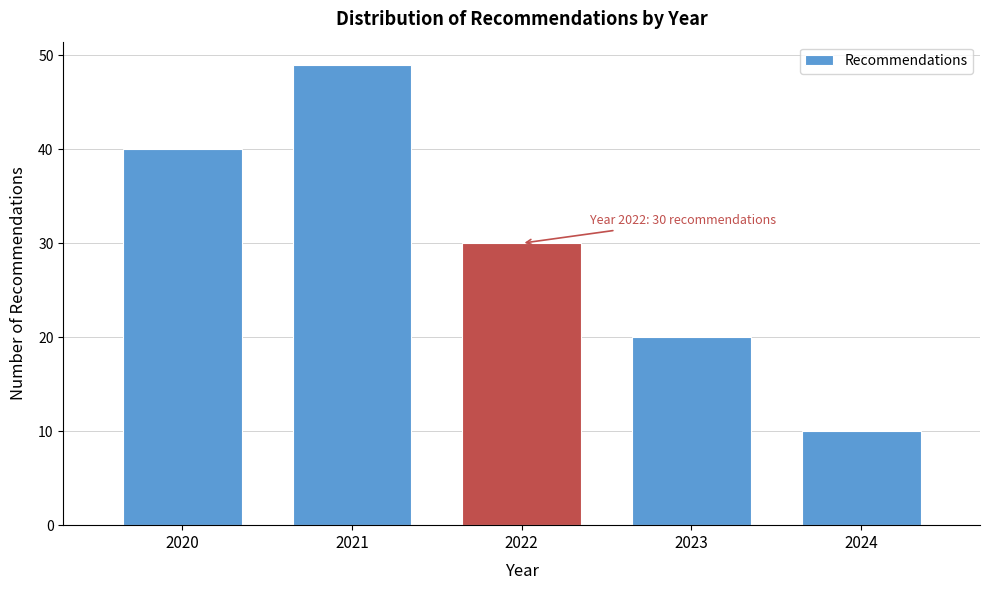

Reading left to right, extract all data points from this chart.

40	49	30	20	10